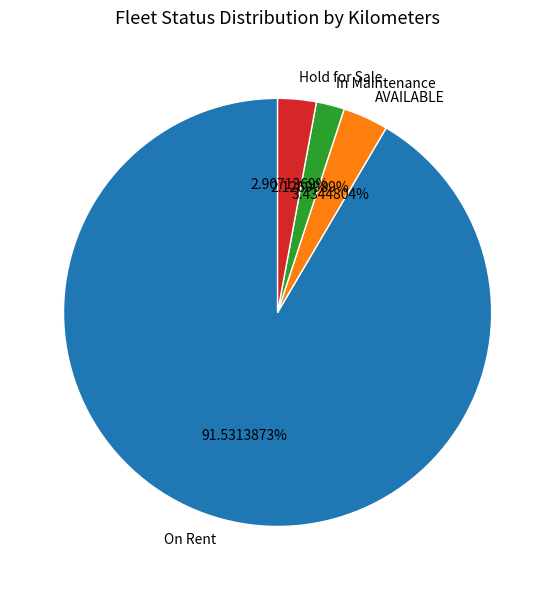

To the nearest percent, what is the average slice percentage?

25%